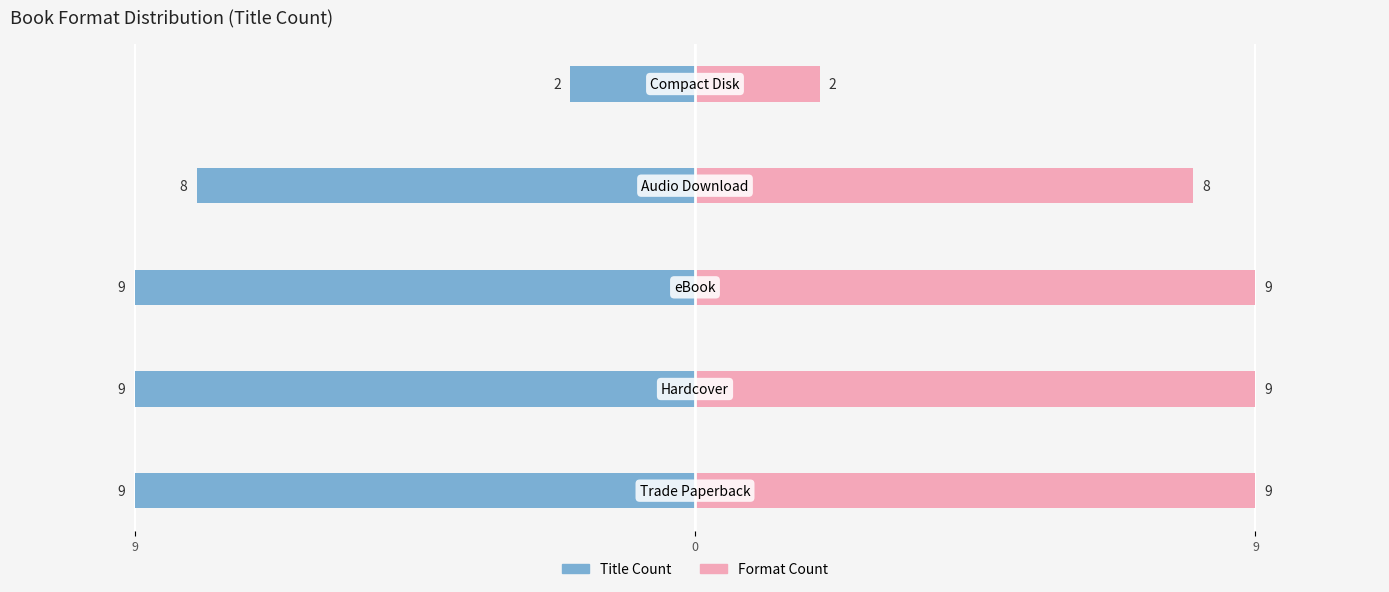

What is the value of the Title Count (Left) bar at the 3rd from the left?

-9